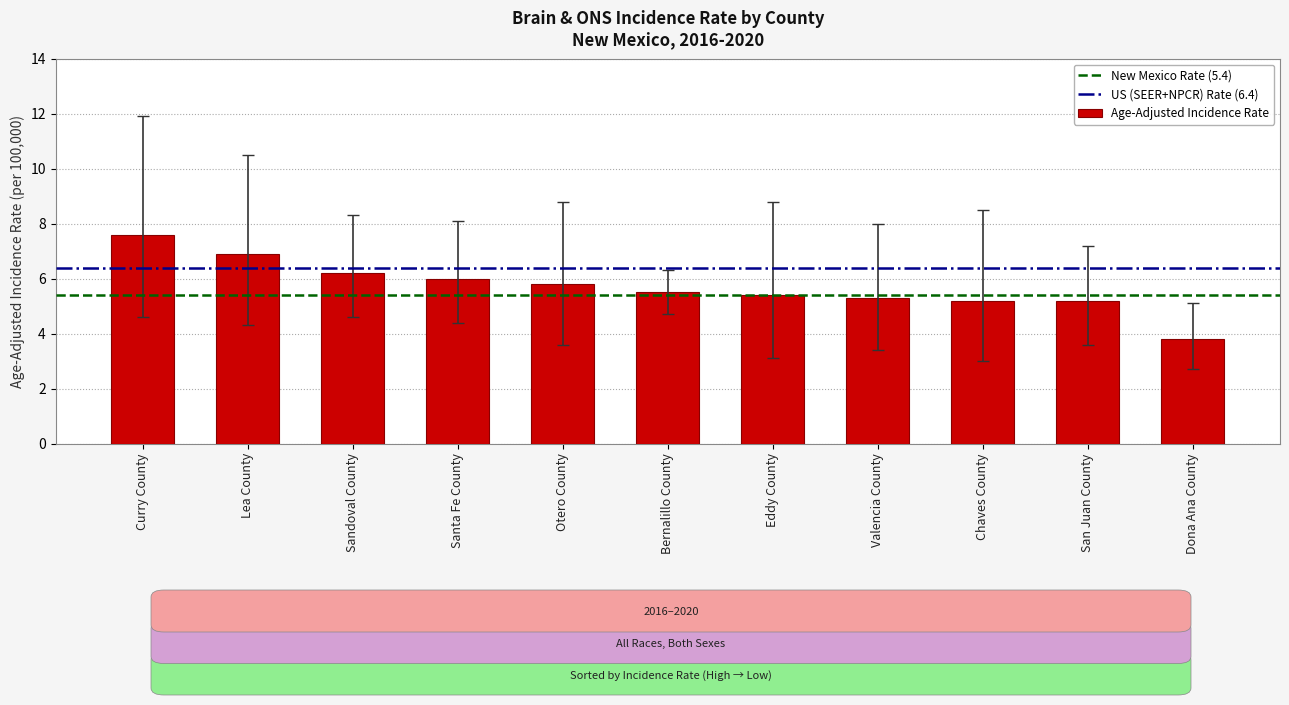

Are the bars grouped side by side (vs. stacked)?

No